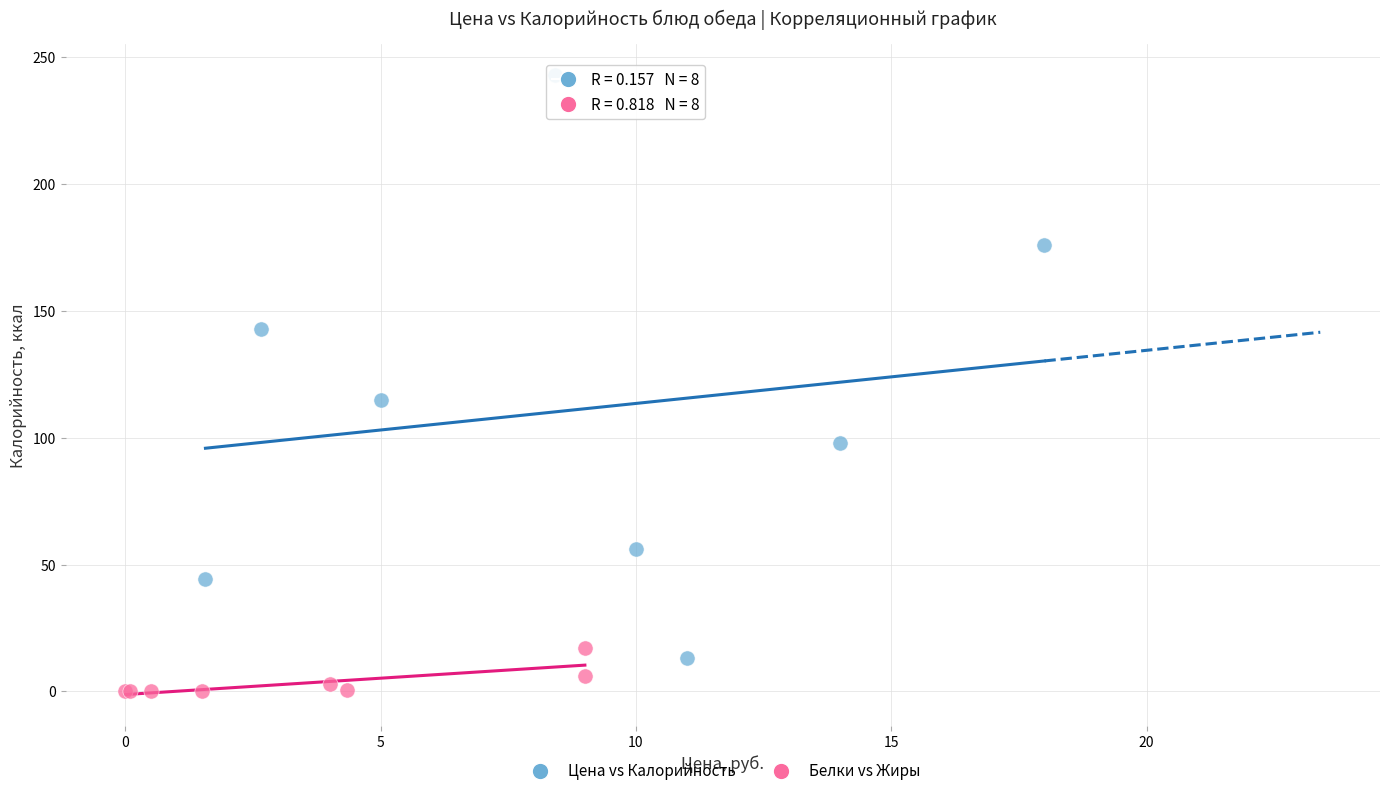

Which series has the widest spread of Y values?

Цена vs Калорийность